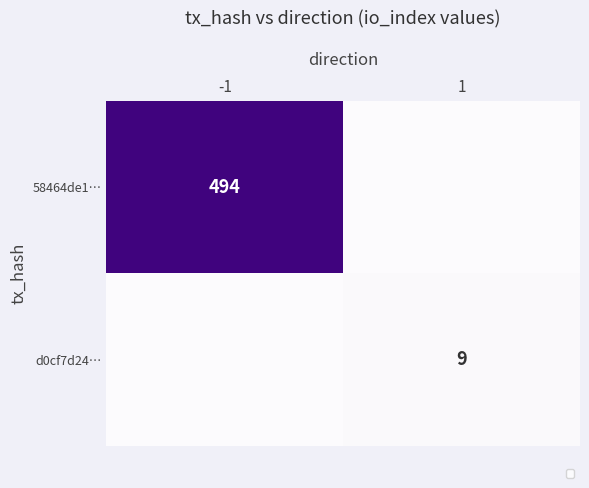

The value of 58464de1… at -1 is 750. True or false?

False